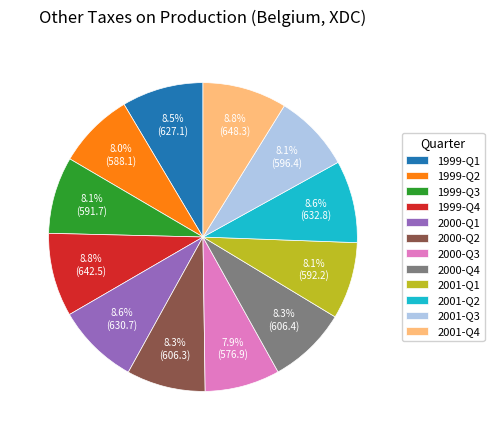

To the nearest percent, what is the difference between the largest and smallest slice percentages?

1%